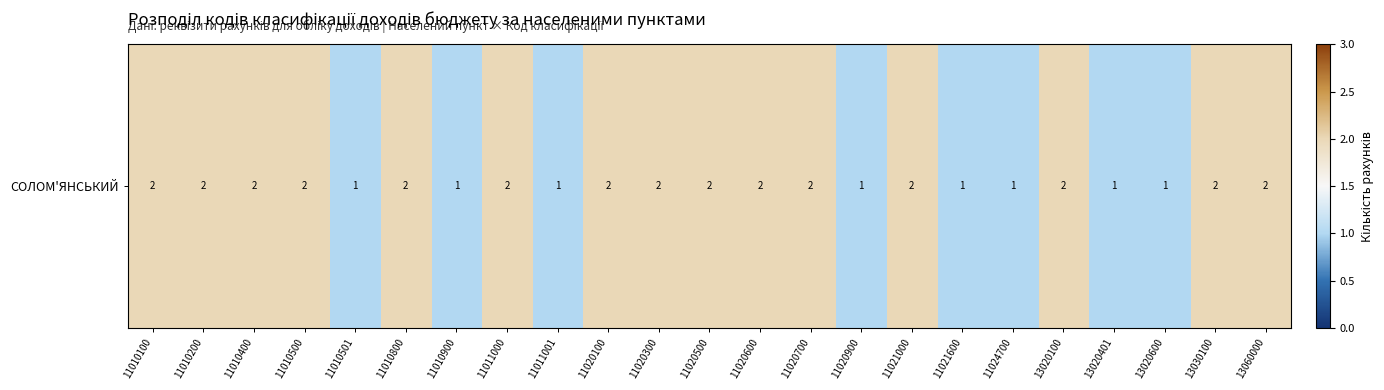

Count the number of data series in this chart.

1